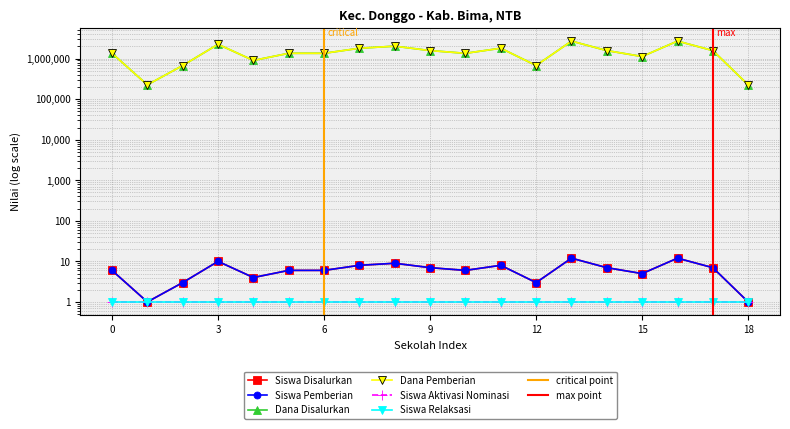

How many values in the Dana Disalurkan series exceed 1350000?

9